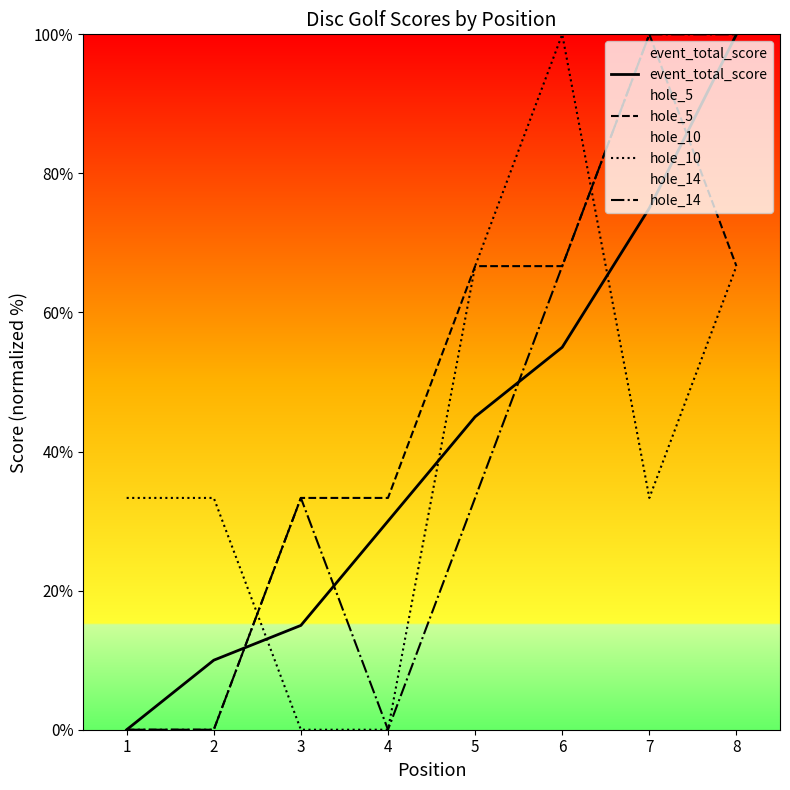

Where is the first local maximum for hole_14?

3